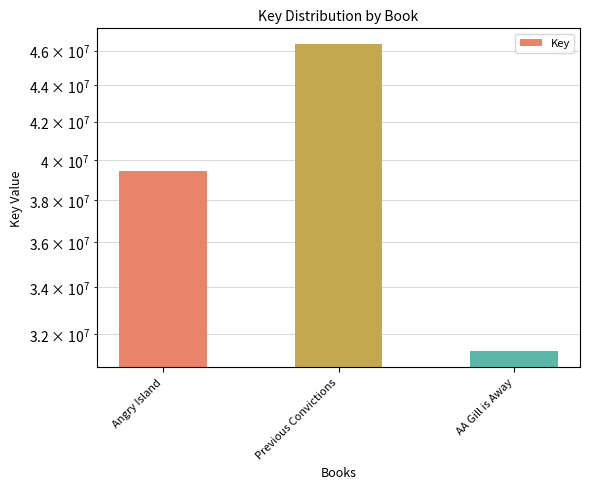

Reading left to right, list all the values displayed in this chart.

39437984	46408646	31305850